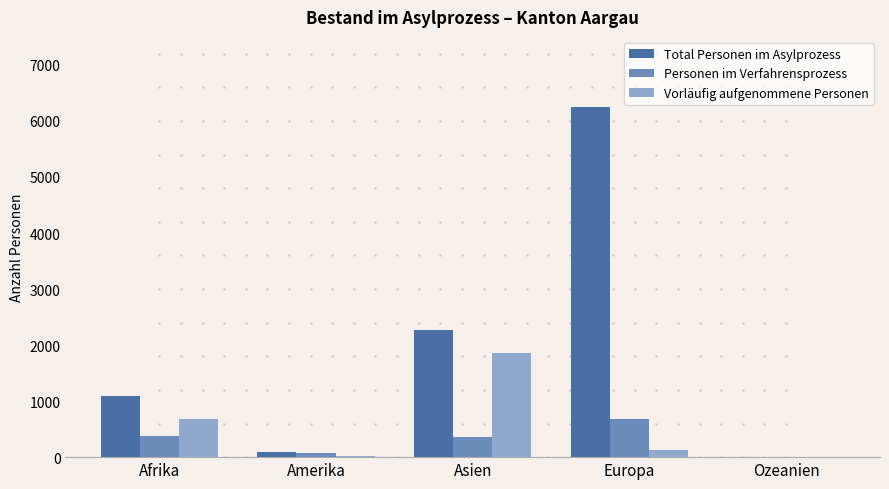

Is it true that Vorläufig aufgenommene Personen equals -651 at Ozeanien?

False